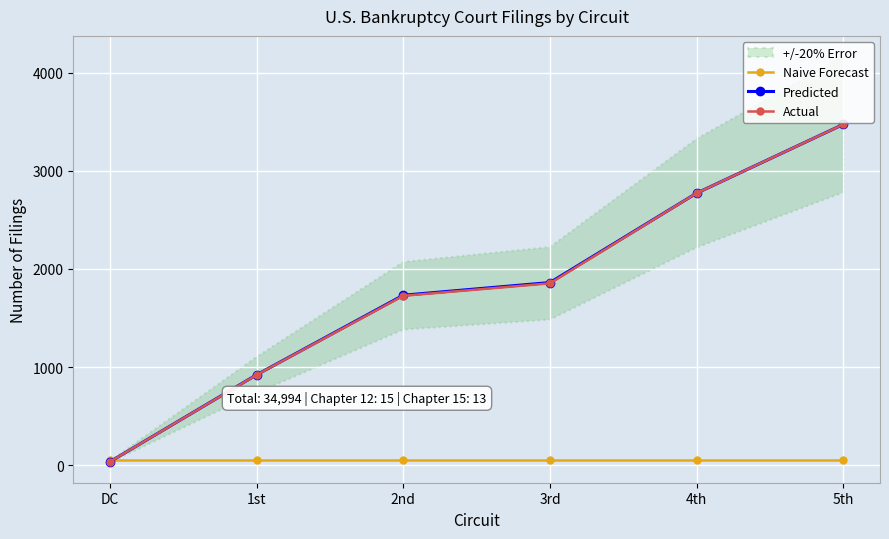

True or false: Actual and Predicted intersect in this chart.

False